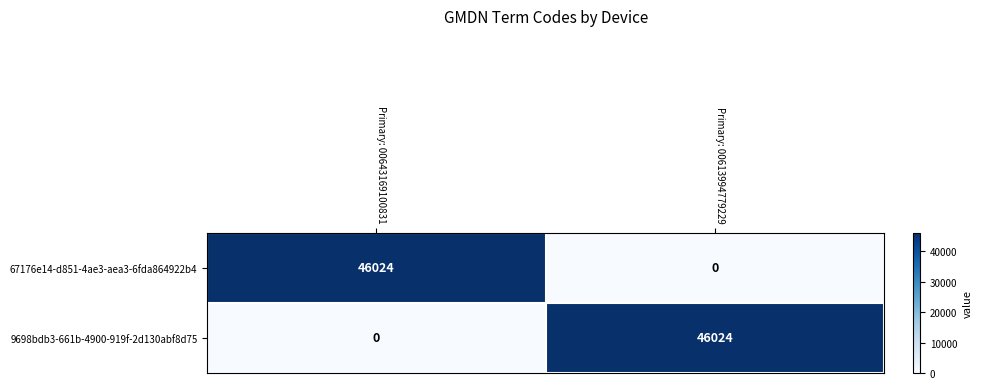

At which label does 67176e14-d851-4ae3-aea3-6fda864922b4 reach its minimum?

Primary: 00613994779229